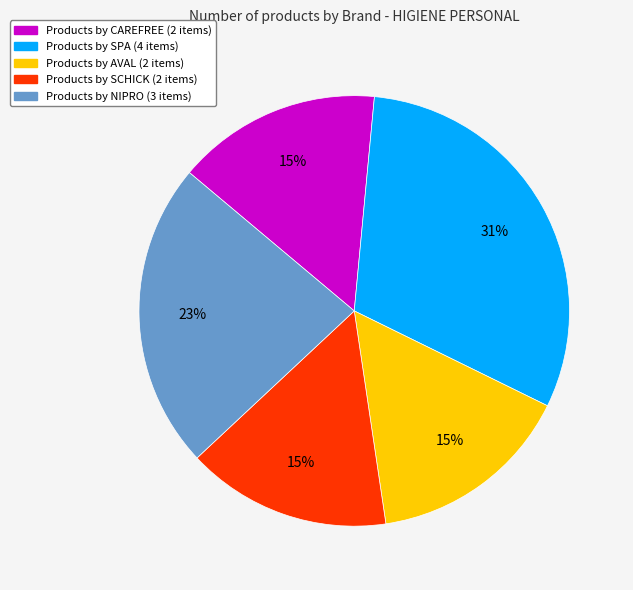

Is there a majority slice in this chart?

No